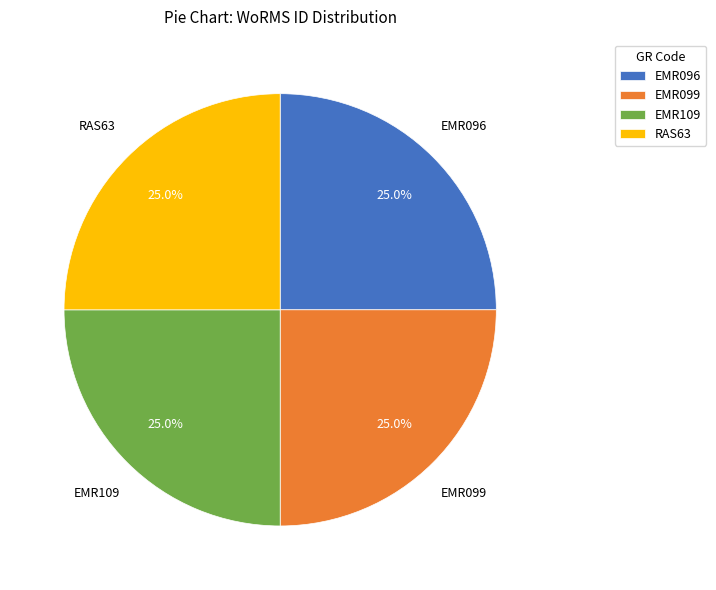

How many segments does this pie chart have?

4